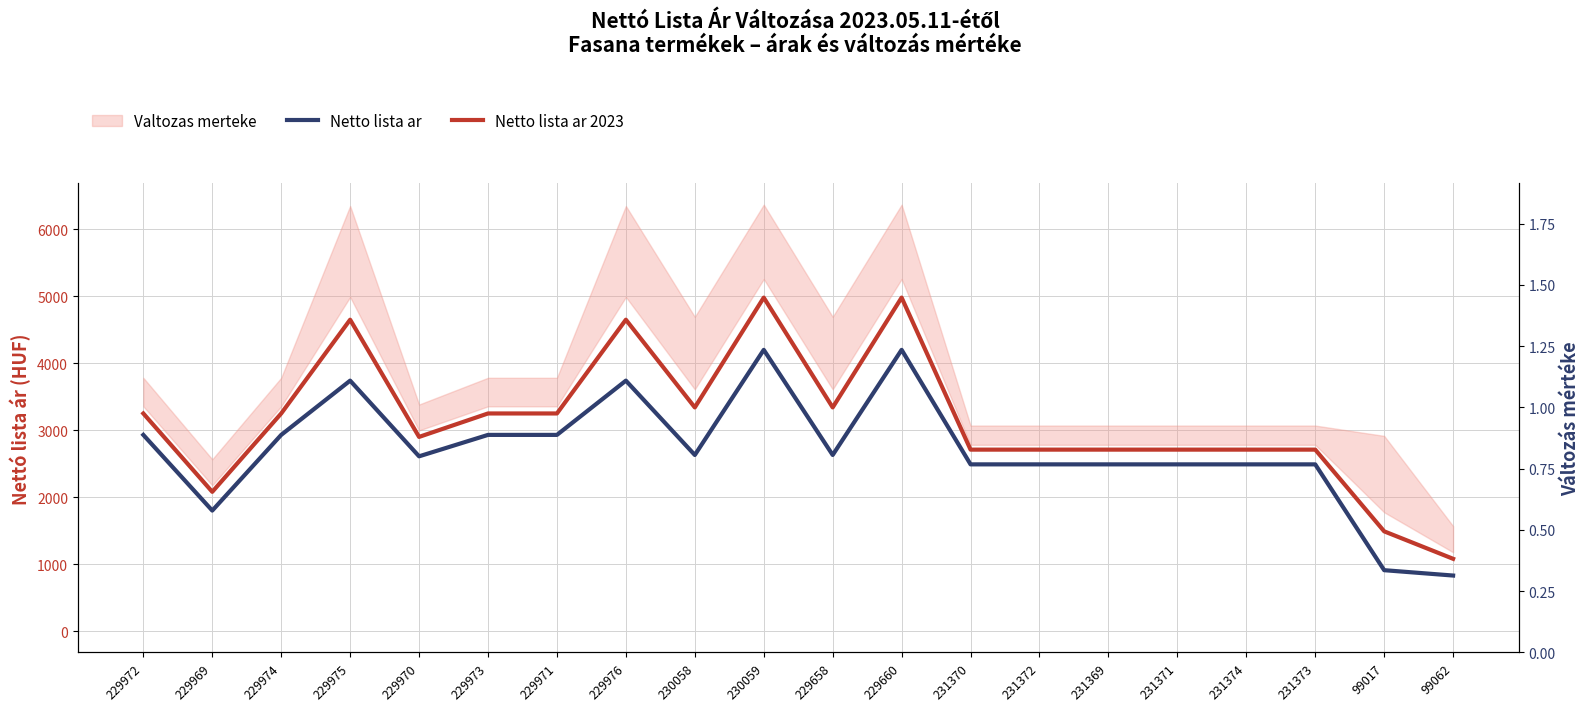

How many values in the Netto lista ar 2023 series are below 3249?

10